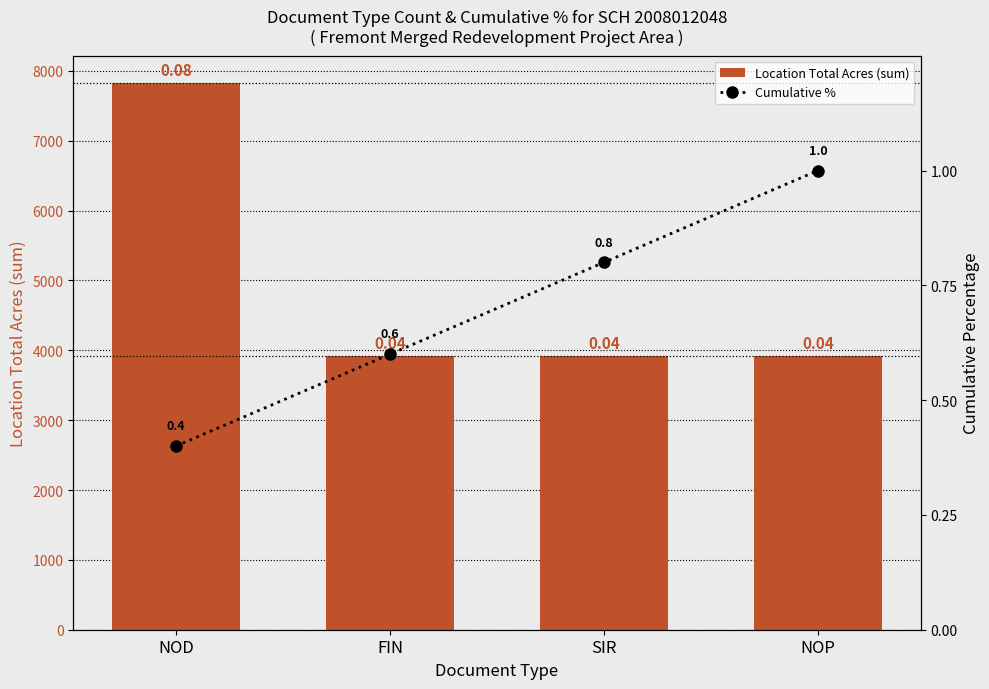

Between FIN and SIR, which series saw the biggest shift?

Cumulative %